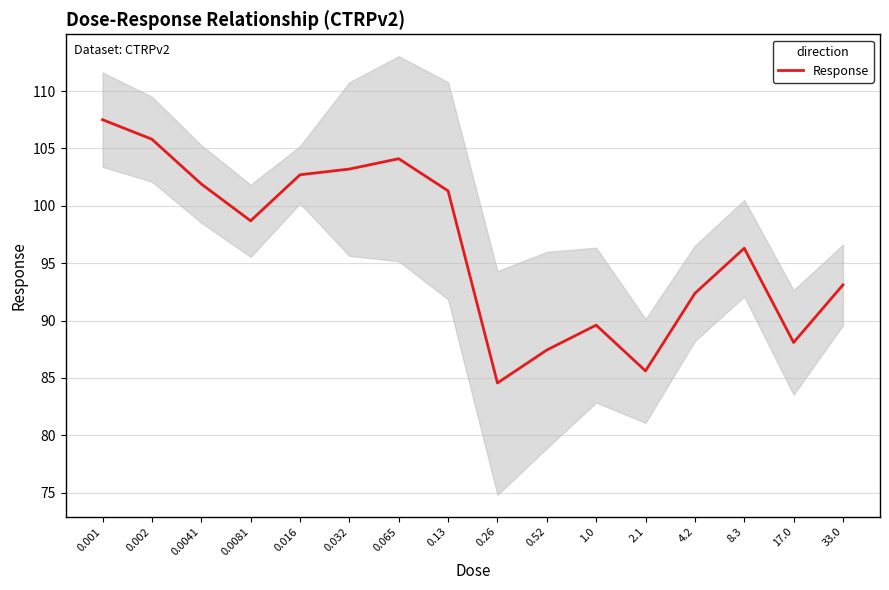

What is the label of the 13th point from the left?

4.2